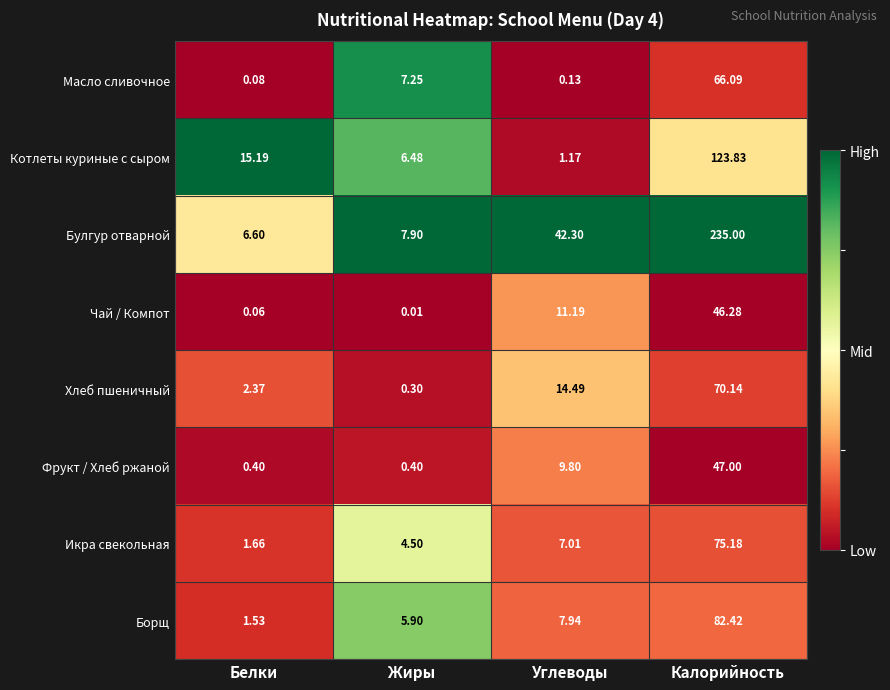

Between Жиры and Углеводы, which series saw the biggest shift?

Булгур отварной